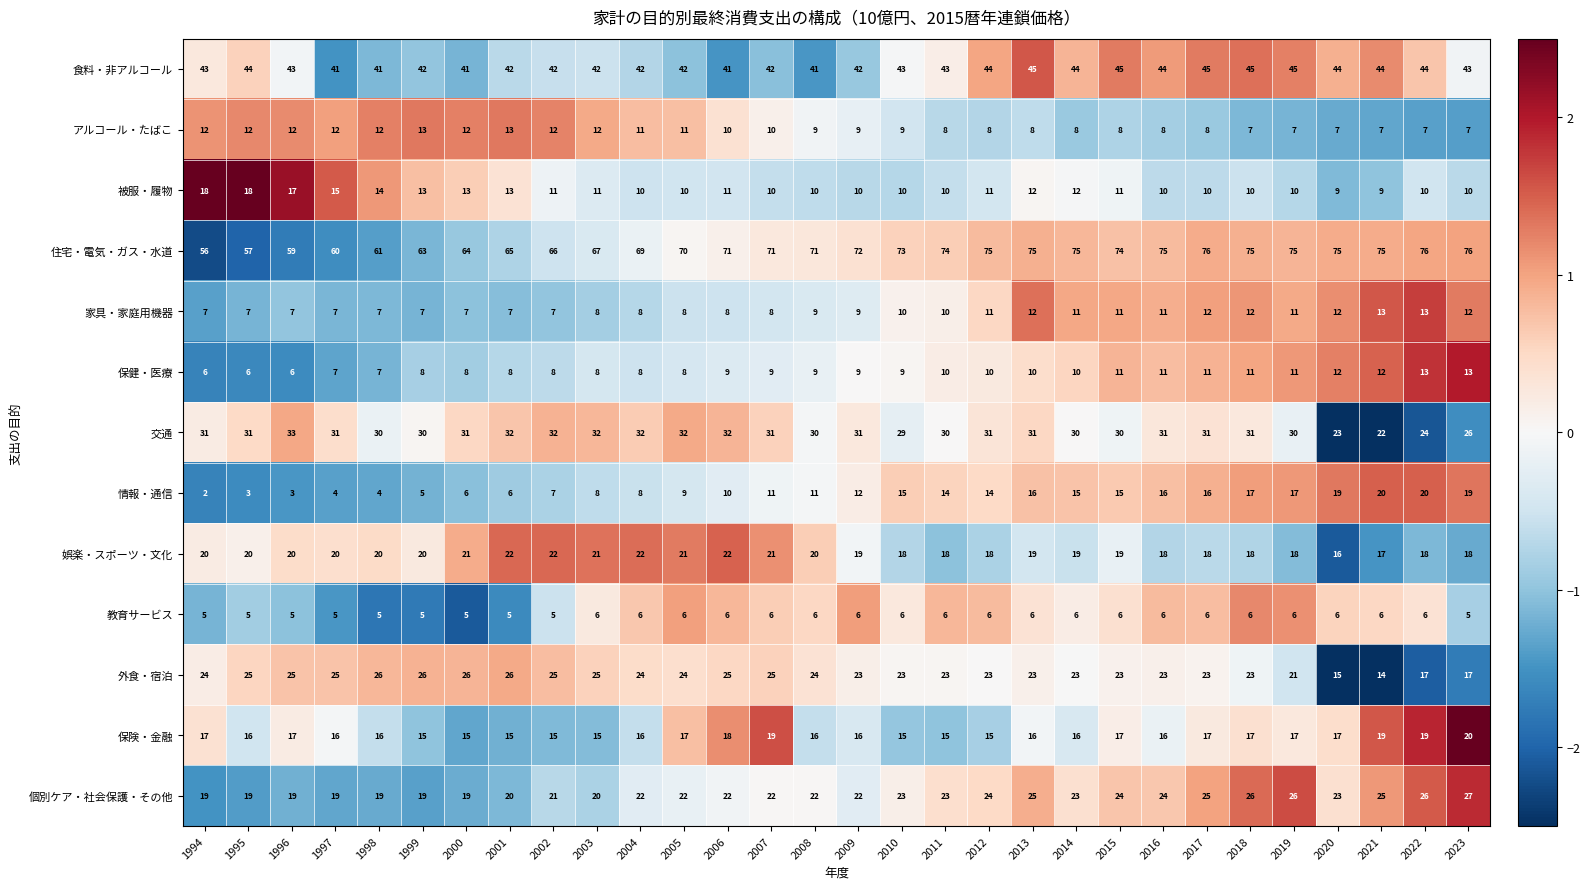

What value does the 情報・通信 series have at 2001, to the nearest 10?

10